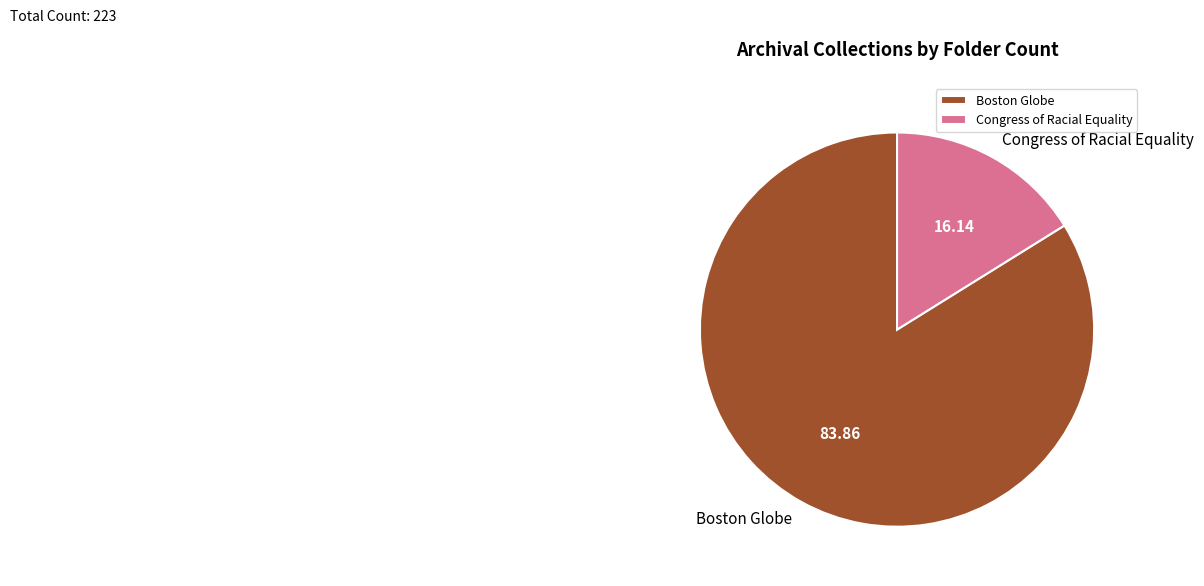

What is the largest slice in the pie chart?

Boston Globe